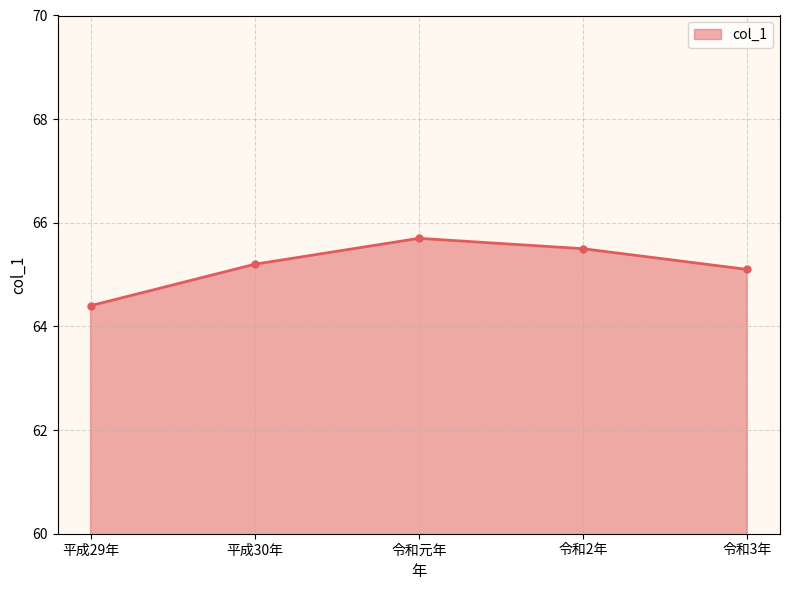

The chart shows a value of 65.2 at 平成30年. True or false?

True